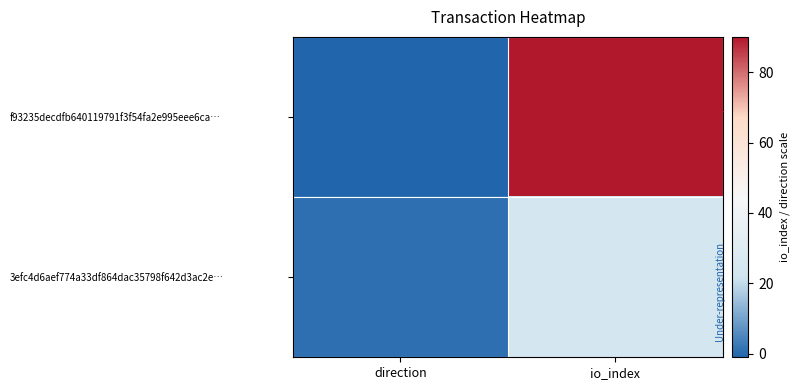

List the series in order of their peak value, highest first.

f93235decdfb640119791f3f54fa2e995eee6ca…, 3efc4d6aef774a33df864dac35798f642d3ac2e…